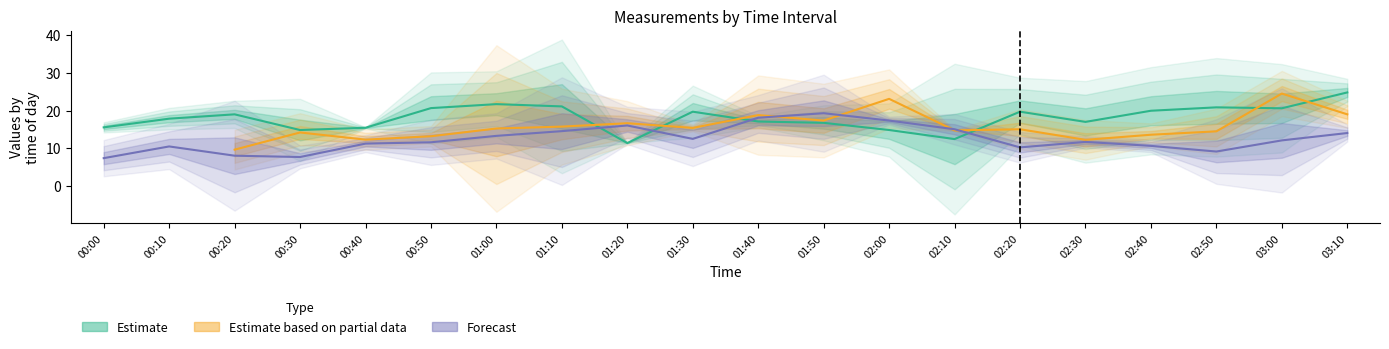

How many Estimate based on partial data values are between 13 and 17?

10